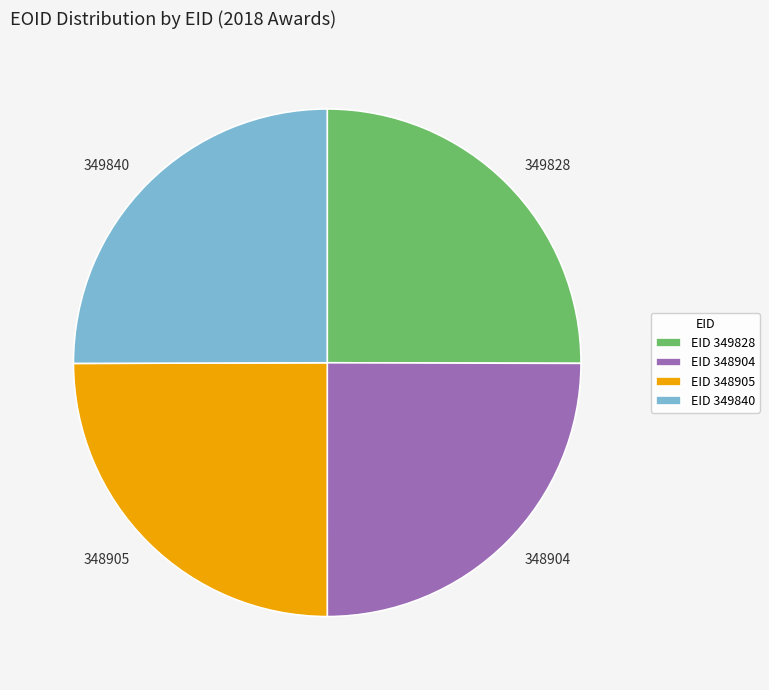

The 349840 slice represents 38% of the pie. True or false?

False